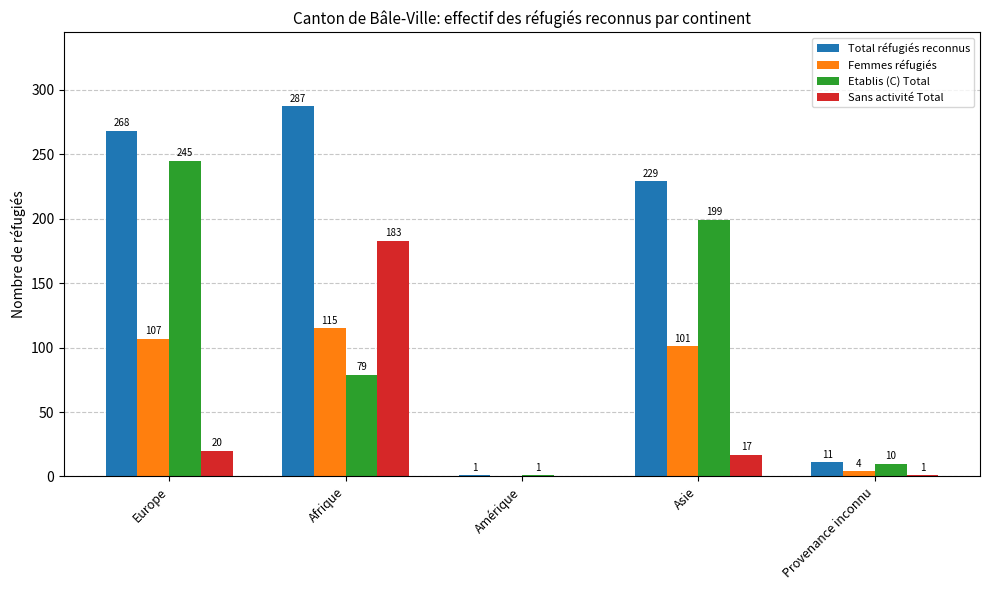

Which series has the largest total across all categories?

Total réfugiés reconnus